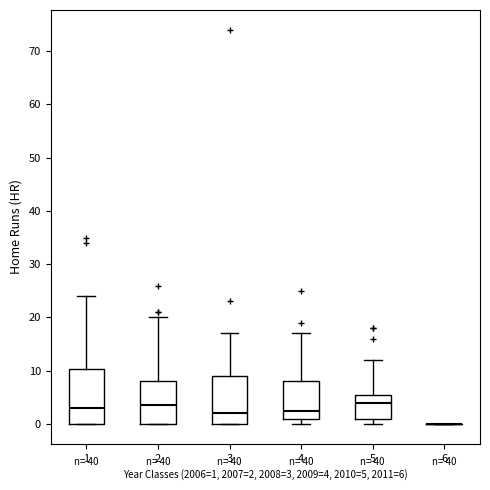

Reading left to right, transcribe this box plot: for each box, give where its median line is, the range the box spans, and where its two whiskers end, as read against the y-axis. The values are not printed on the chart, so give them approximately, as read against the axis.

1: median 3, box 0 to 10, whiskers 0 to 24
2: median 4, box 0 to 8, whiskers 0 to 20
3: median 2, box 0 to 9, whiskers 0 to 17
4: median 3, box 1 to 8, whiskers 0 to 17
5: median 4, box 1 to 6, whiskers 0 to 12
6: box collapsed to a line at 0, whiskers 0 to 0